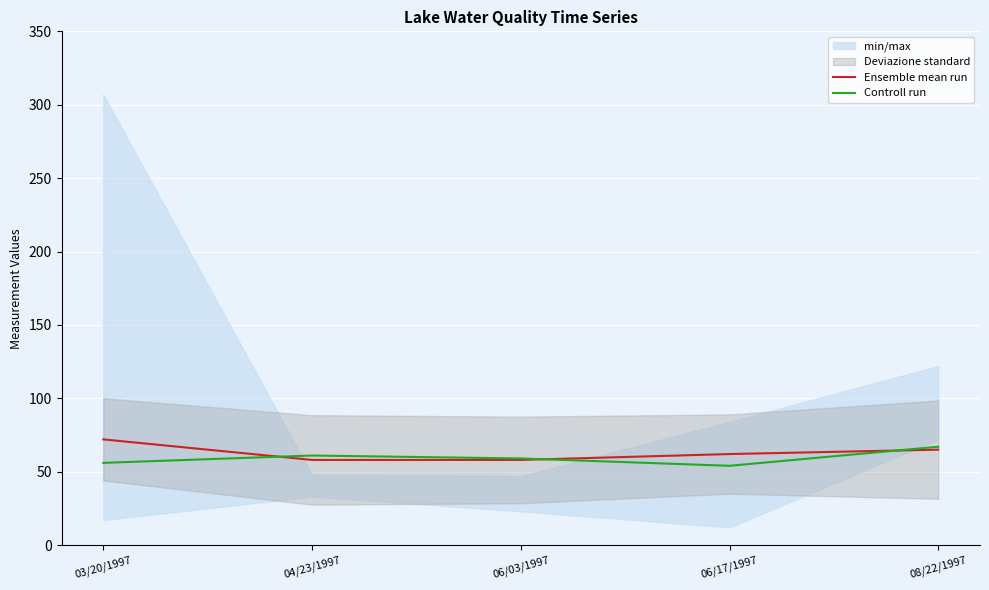

How many data points in Ensemble mean run are above 62?

2